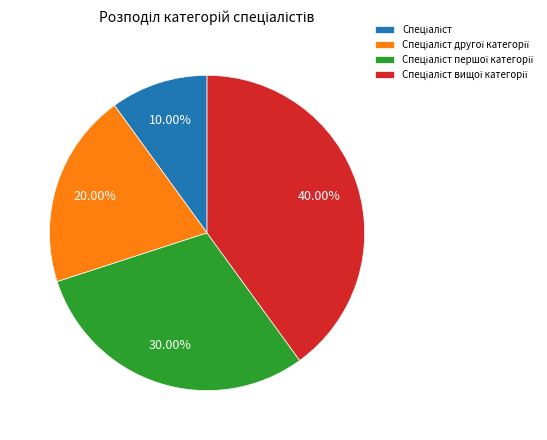

Does any single category account for the majority?

No